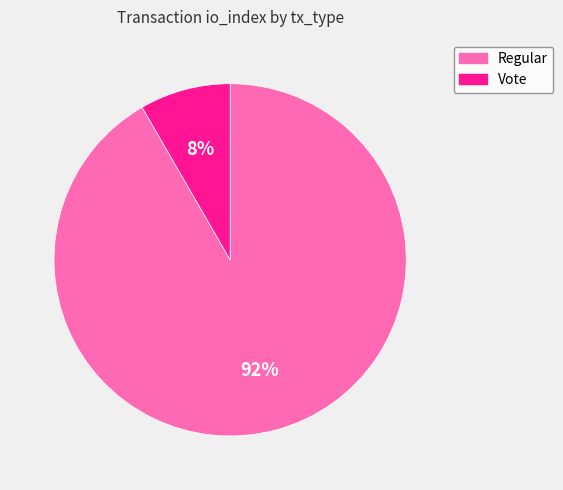

To the nearest percent, what is the average slice percentage?

50%